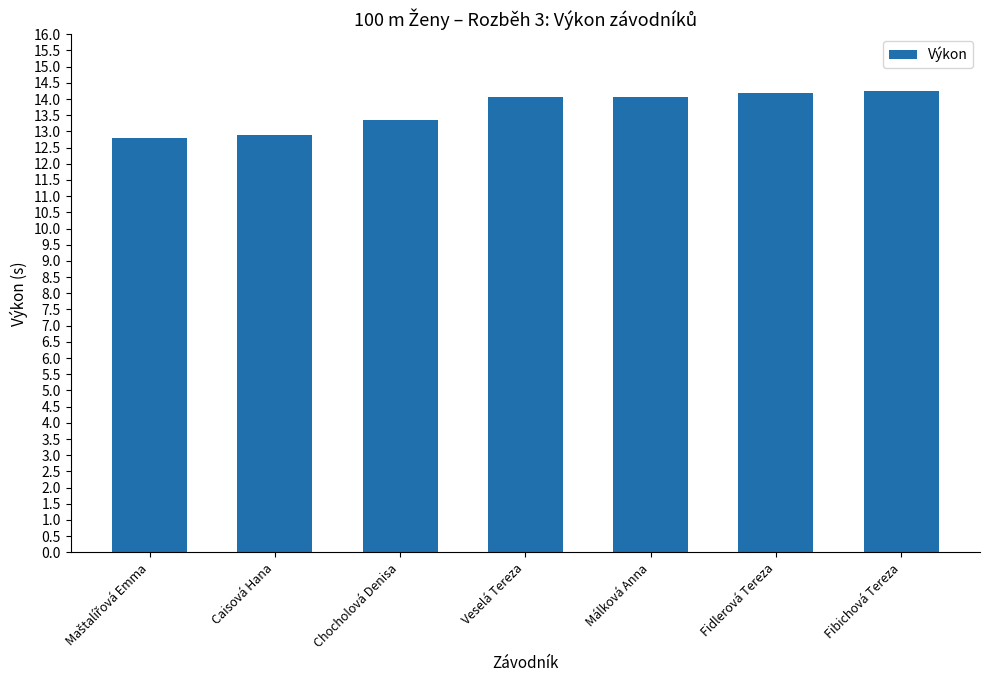

What is the approximate value at Caisová Hana?

12.9